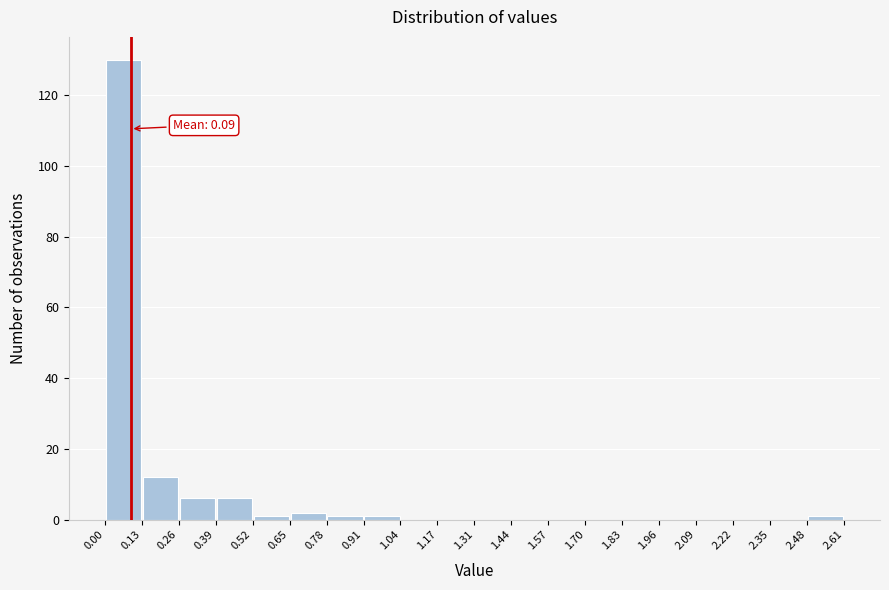

Which range on the x-axis has the tallest bar?

0.00 to 0.13